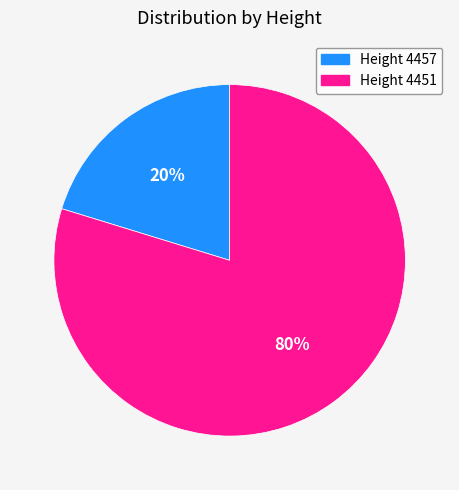

To the nearest percent, what is the average slice percentage?

50%